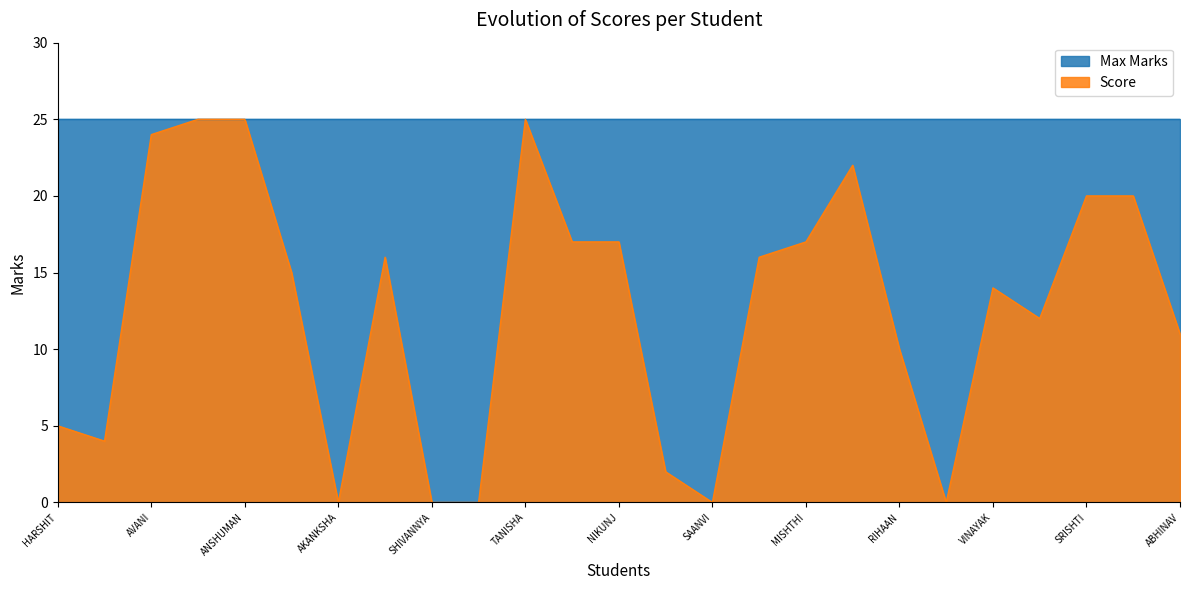

The value at ARPITA is 25. True or false?

True